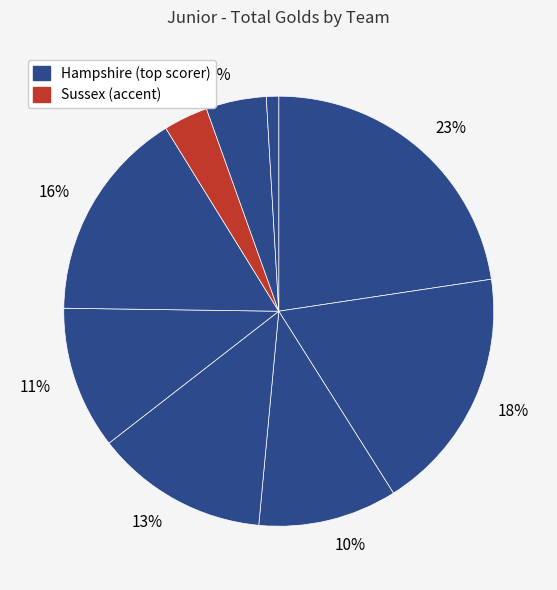

Count the number of slices in the pie.

9